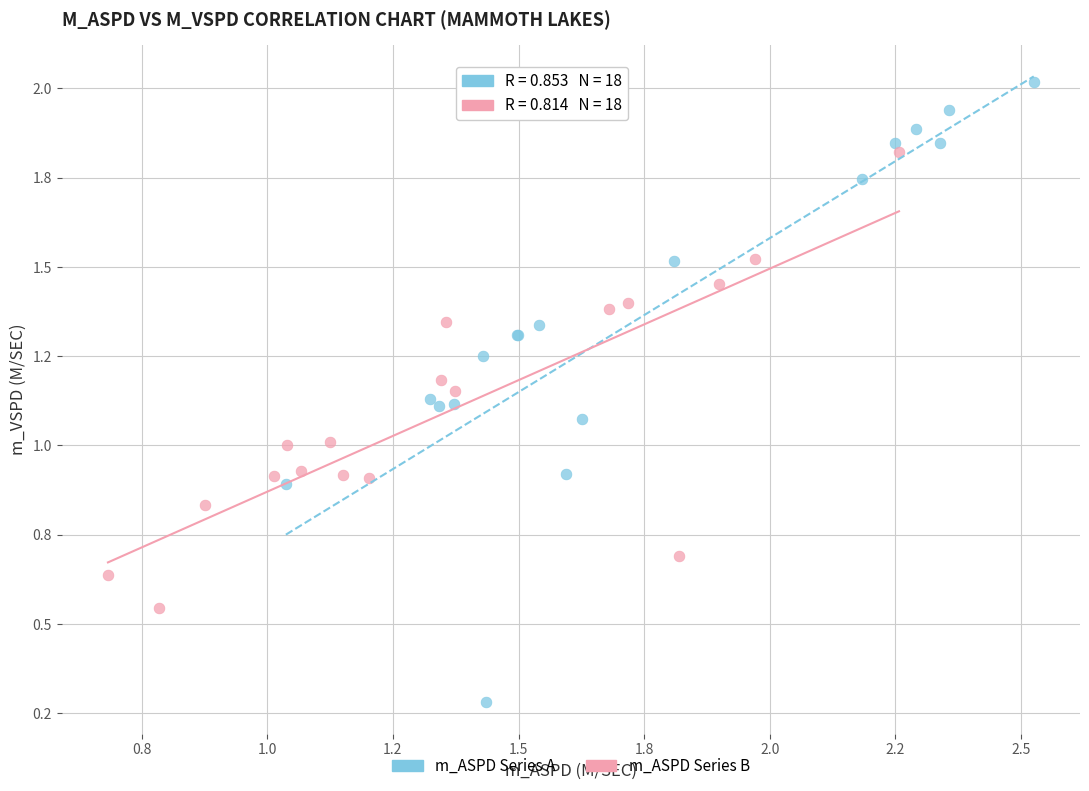

What are all the series names shown in the legend?

m_ASPD Series A, m_ASPD Series B